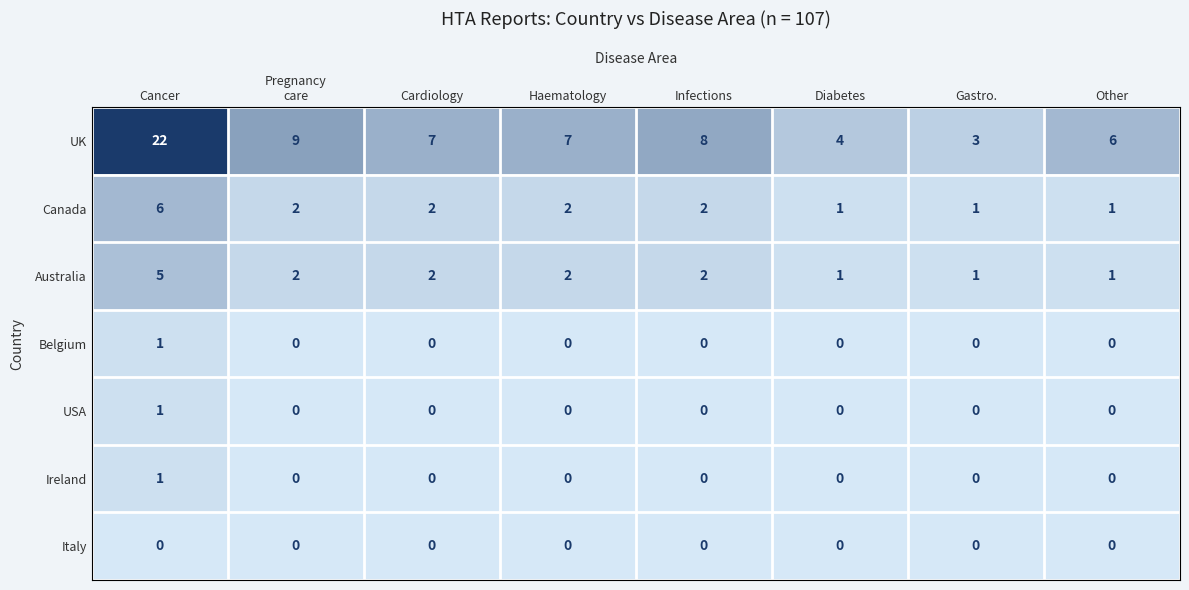

At how many categories does at least one series exceed 5?

6